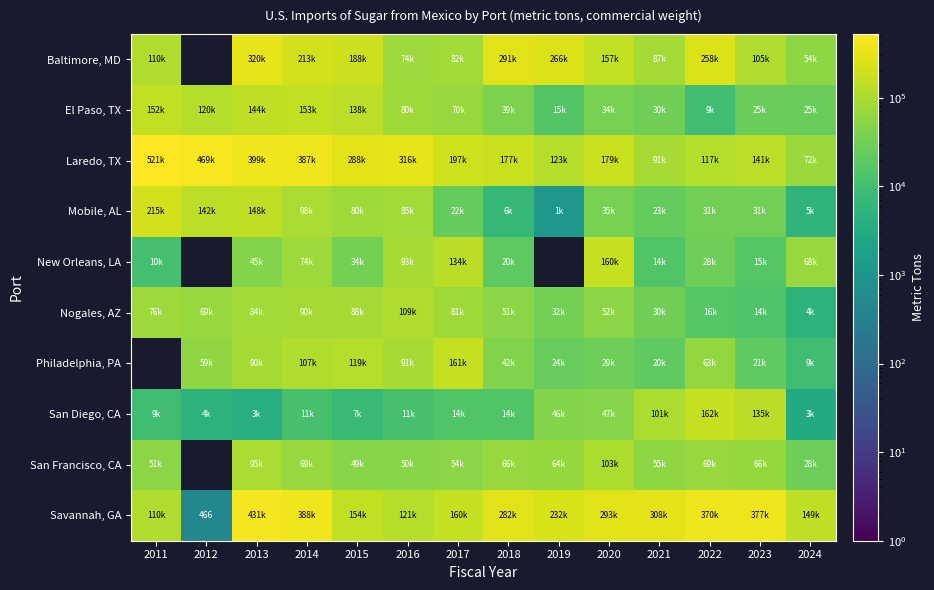

The Laredo, TX series shows 474006.4 at 2016. True or false?

False